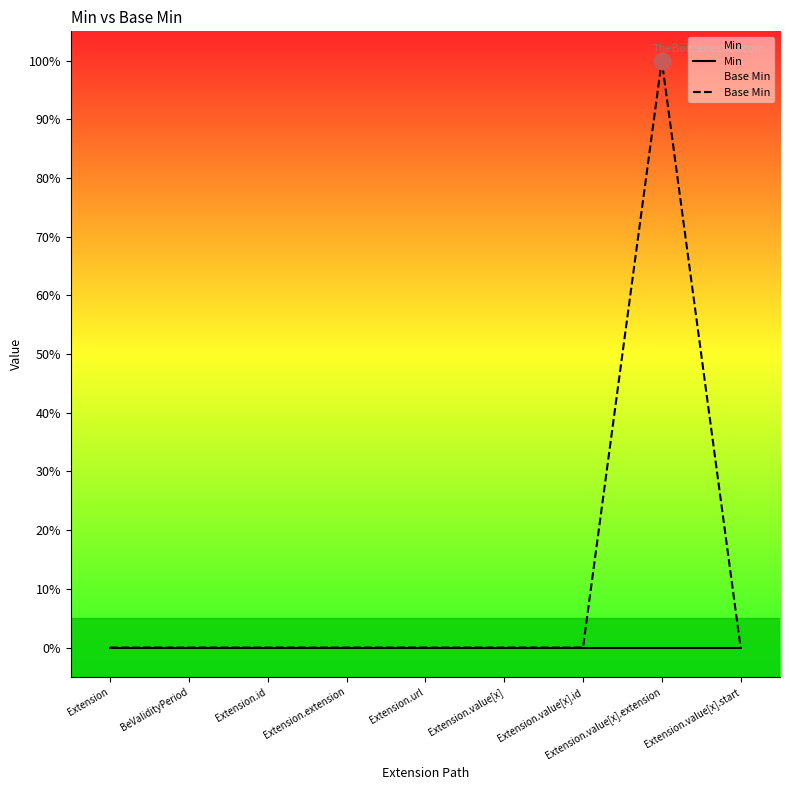

Which series has the largest total across all categories?

Base Min